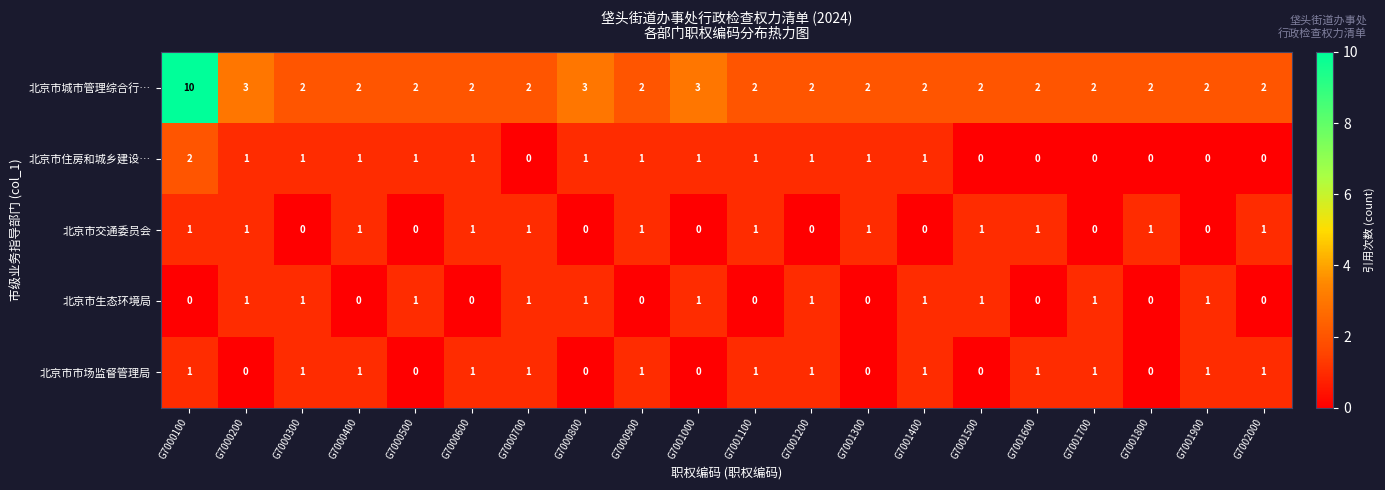

What is the average value of the 北京市城市管理综合行… series?

3